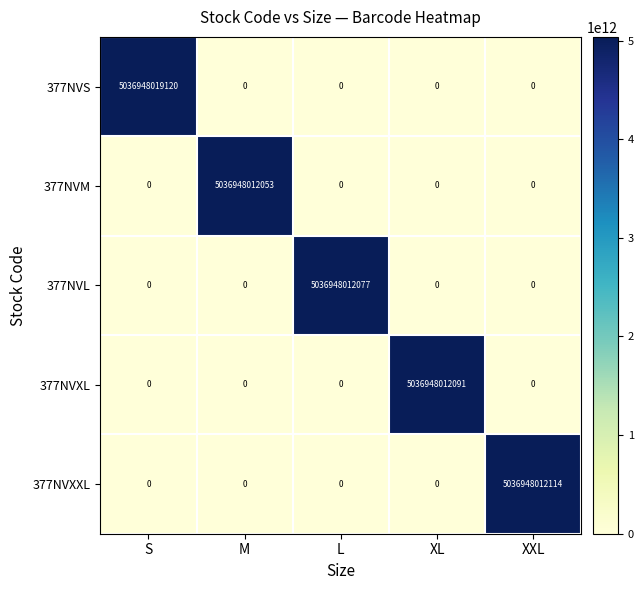

What is the difference between the maximum and minimum values in the 377NVS series?

5036948019120